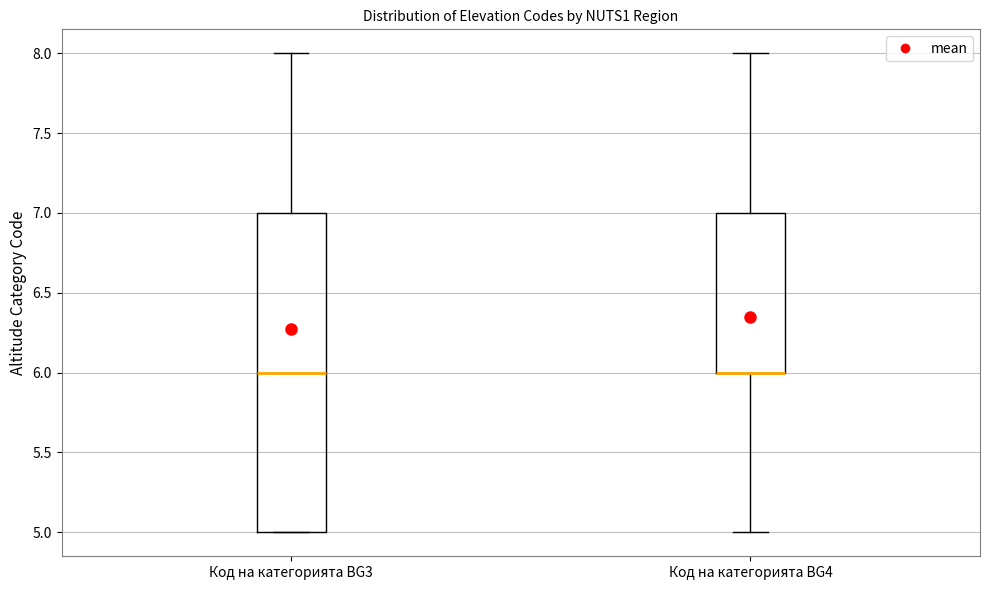

Reading left to right, read every box against the y-axis: the position of its median line, the range the box covers, and the ends of its whiskers. The values are not printed on the chart, so give them approximately, as read against the axis.

Код на категорията BG3: median 6, box 5 to 7, whiskers 5 to 8
Код на категорията BG4: median 6 (drawn on the box's lower edge), box 6 to 7, whiskers 5 to 8